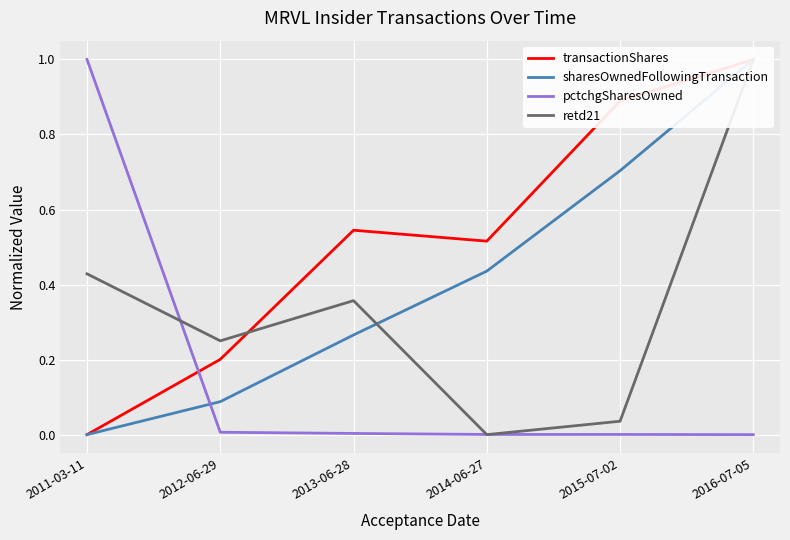

Reading right to left, transcribe all the data shown in this chart.

transactionShares: 2016-07-05=1.0	2015-07-02=0.9	2014-06-27=0.5	2013-06-28=0.5	2012-06-29=0.2	2011-03-11=0.0
sharesOwnedFollowingTransaction: 2016-07-05=1.0	2015-07-02=0.7	2014-06-27=0.4	2013-06-28=0.3	2012-06-29=0.1	2011-03-11=0.0
pctchgSharesOwned: 2016-07-05=0.0	2015-07-02=0.0	2014-06-27=0.0	2013-06-28=0.0	2012-06-29=0.0	2011-03-11=1.0
retd21: 2016-07-05=1.0	2015-07-02=0.0	2014-06-27=0.0	2013-06-28=0.4	2012-06-29=0.2	2011-03-11=0.4